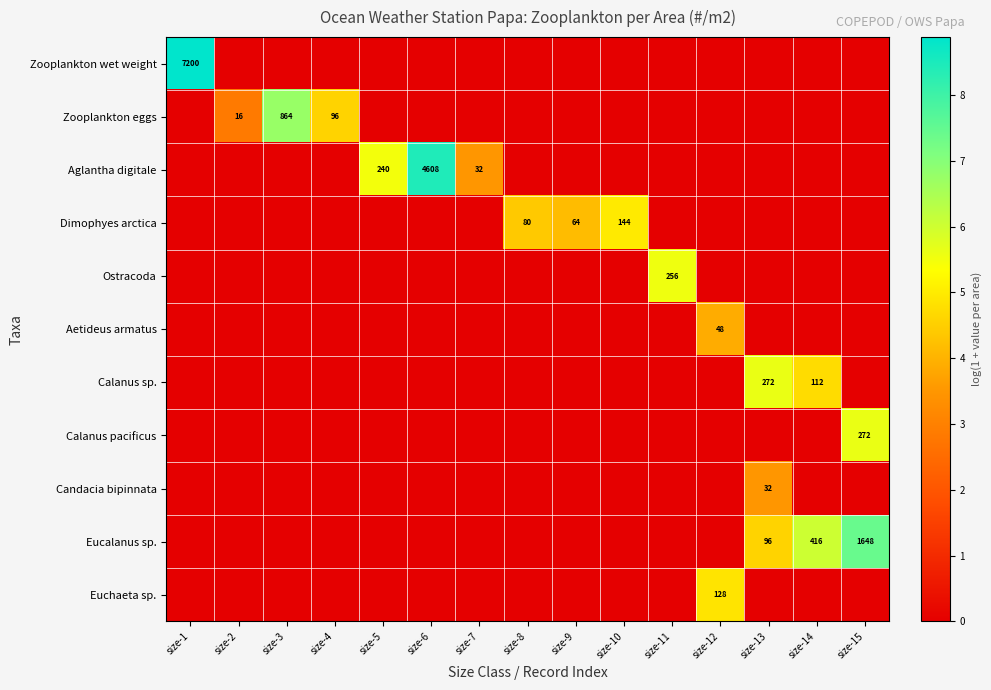

The Aglantha digitale series shows 131 at size-5. True or false?

False